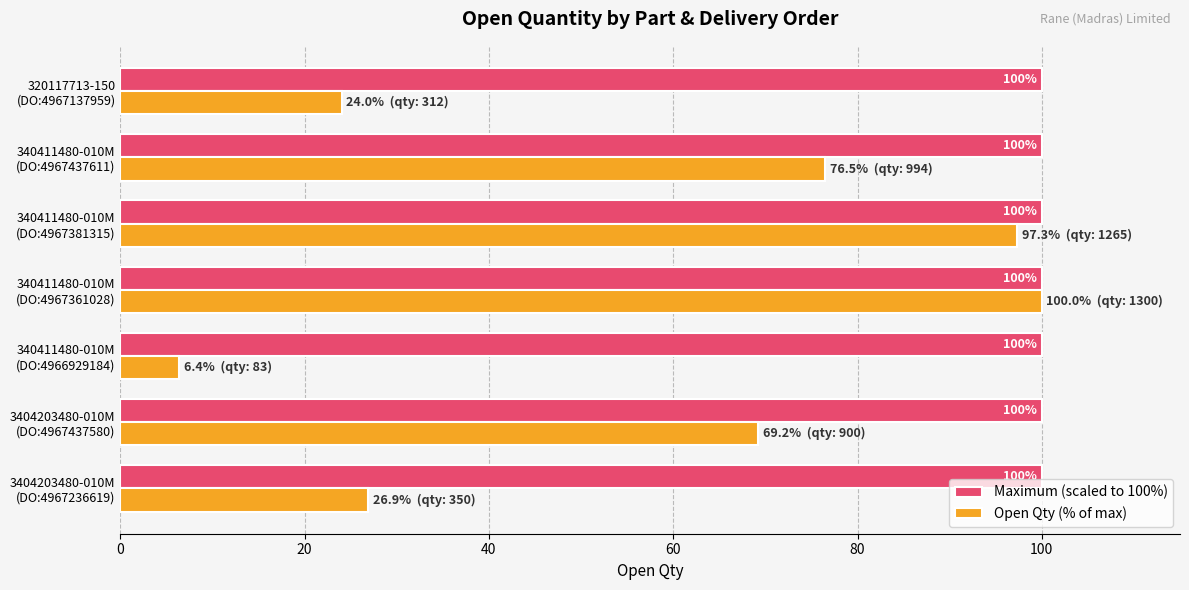

Which series has the largest range (max minus min)?

Open Qty (% of max)